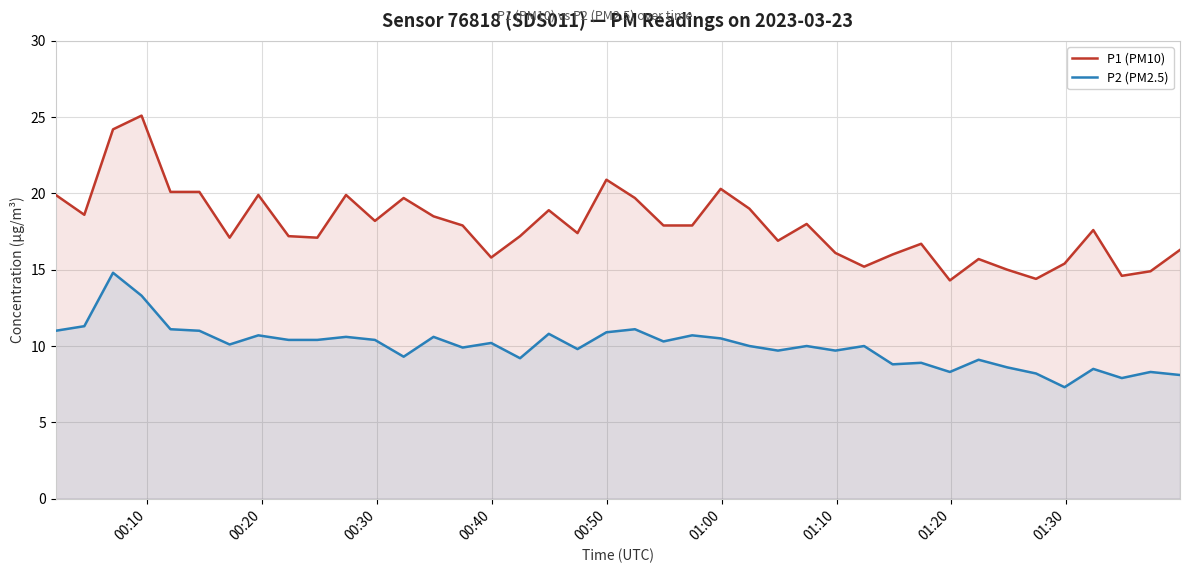

Which series has the widest spread of values?

P1 (PM10)